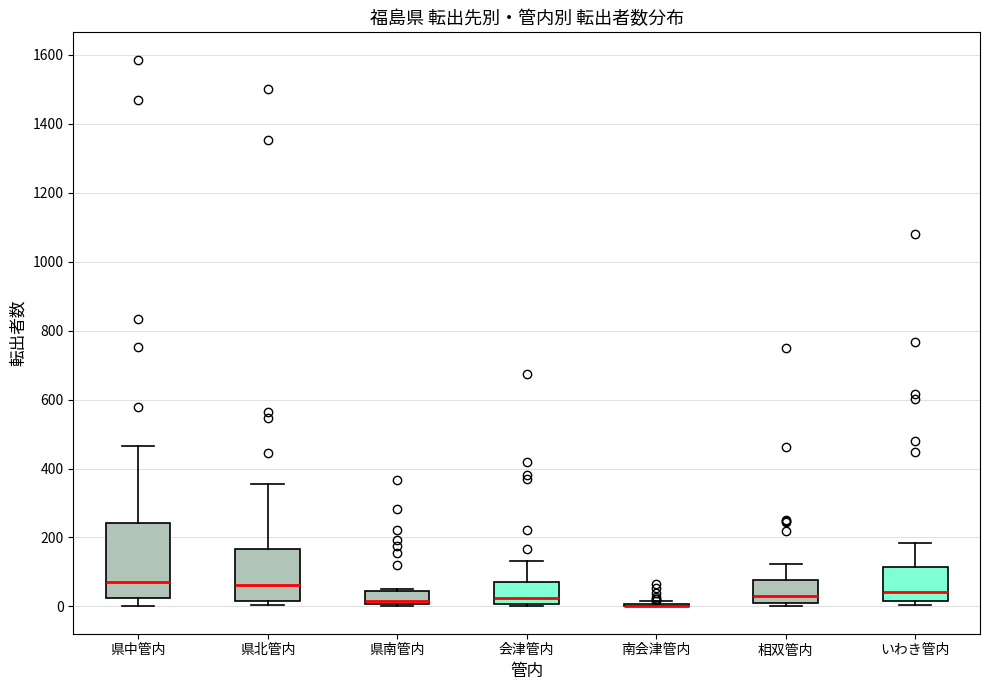

Reading left to right, read every box against the y-axis: the position of its median line, the range the box covers, and the ends of its whiskers. The values are not printed on the chart, so give them approximately, as read against the axis.

県中管内: median 80, box 20 to 240, whiskers 0 to 460
県北管内: median 60, box 20 to 160, whiskers 0 to 360
県南管内: median 20, box 0 to 40, whiskers 0 (just below the box's lower edge) to 40
会津管内: median 20, box 0 to 60, whiskers 0 (just below the box's lower edge) to 140
南会津管内: box collapsed to a line at 0, whiskers 0 to 20
相双管内: median 40, box 20 to 80, whiskers 0 to 120
いわき管内: median 40, box 20 to 120, whiskers 0 to 180